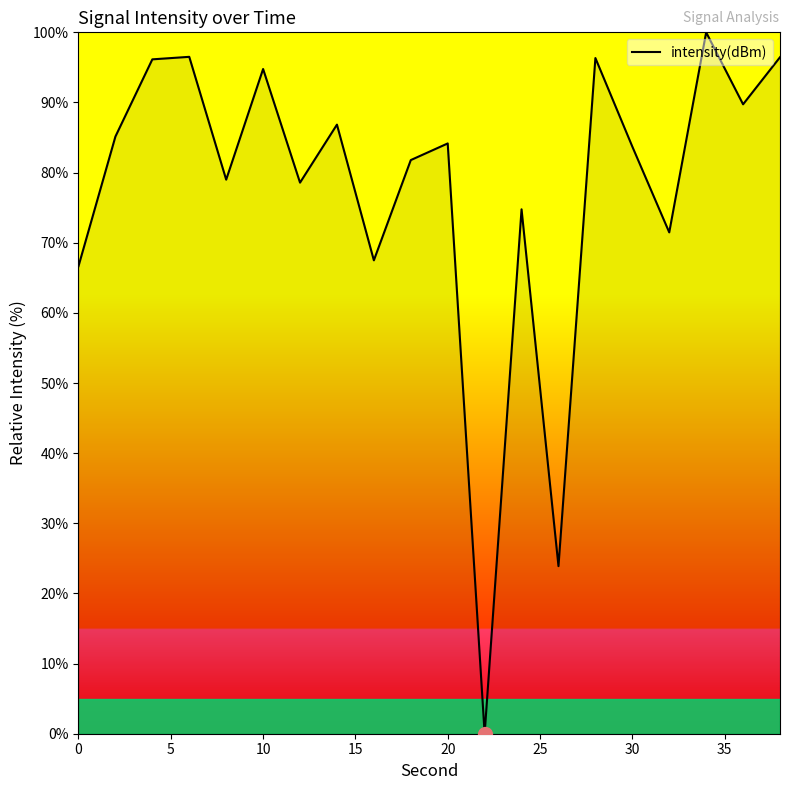

What is the greatest value displayed?

100.0